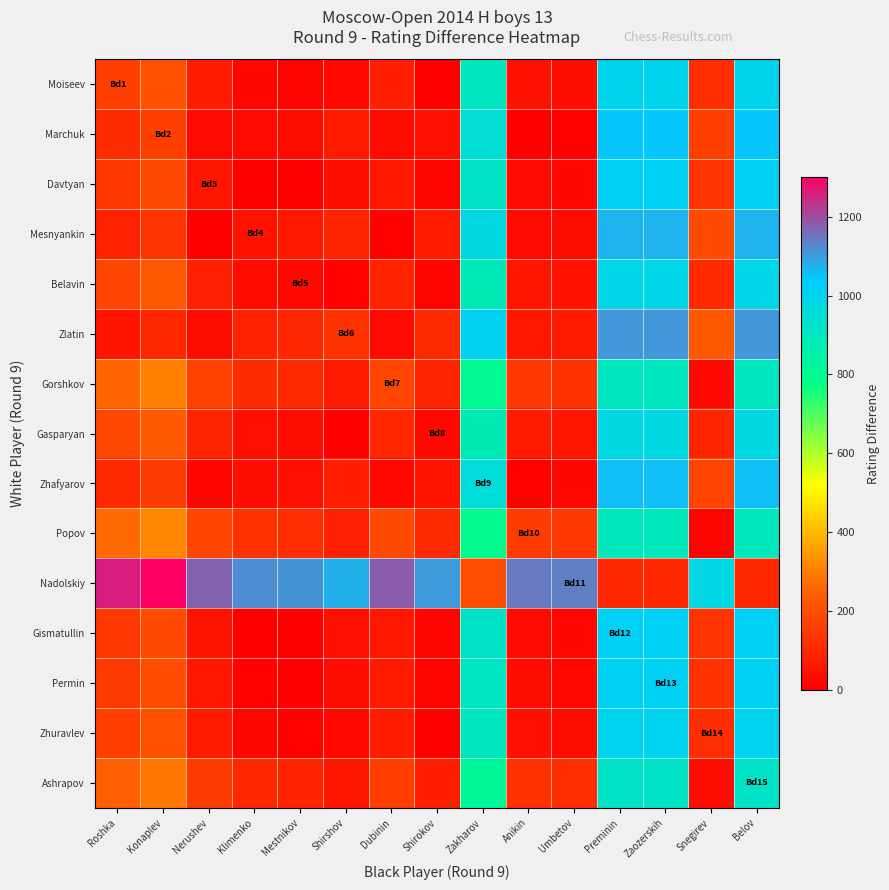

Which series has the largest total across all categories?

Nadolskiy